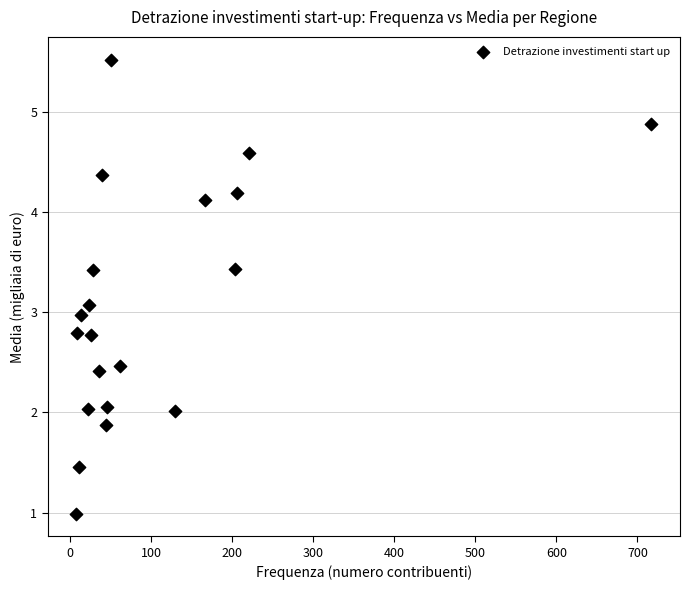

What is the range of X values (max minus min)?

709.0